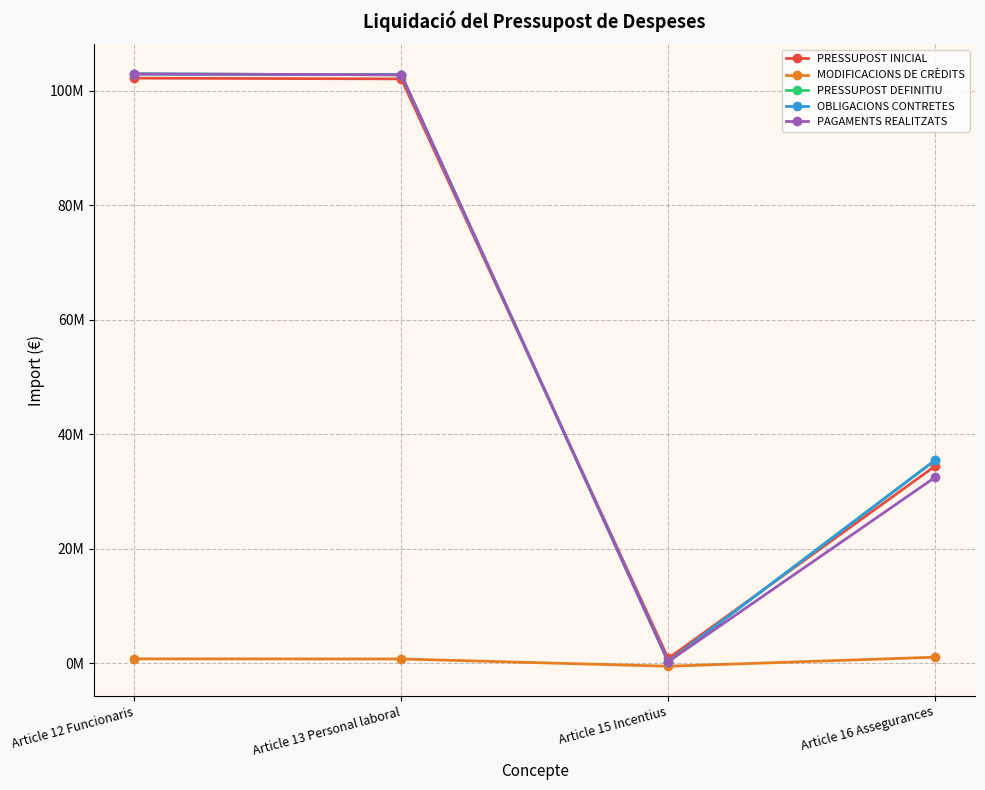

At which category does PAGAMENTS REALITZATS reach its first local valley?

Article 15 Incentius